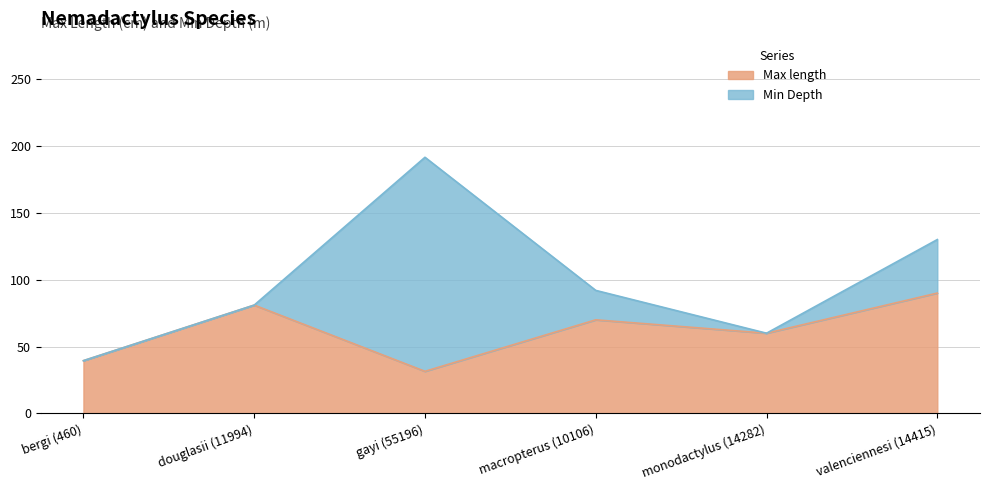

What is the difference between the maximum and minimum values?

58.5